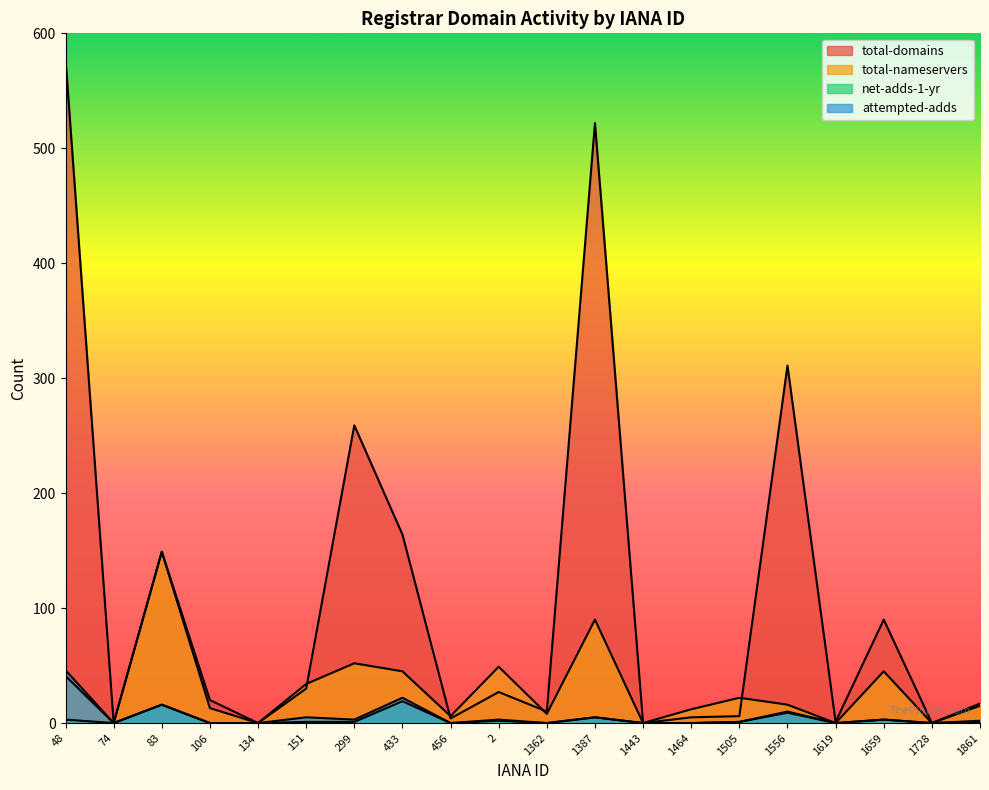

At which label is attempted-adds closest to 23?

433